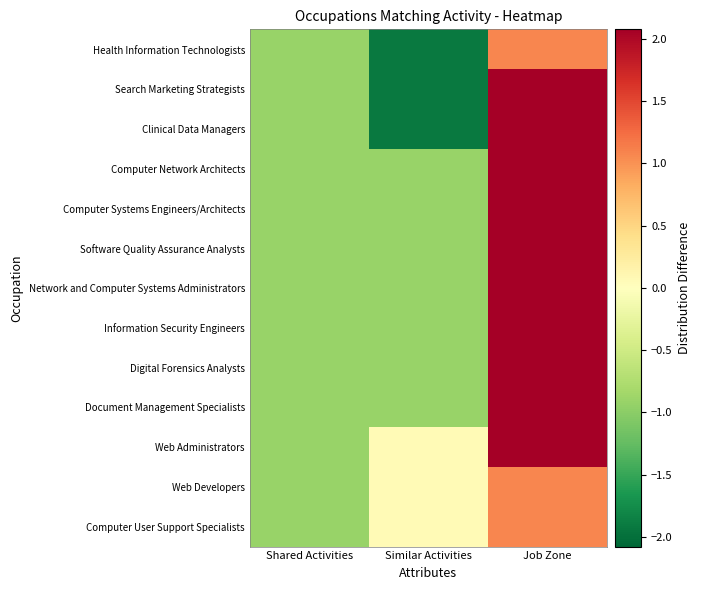

What is the total value across all series at Job Zone?

24.0